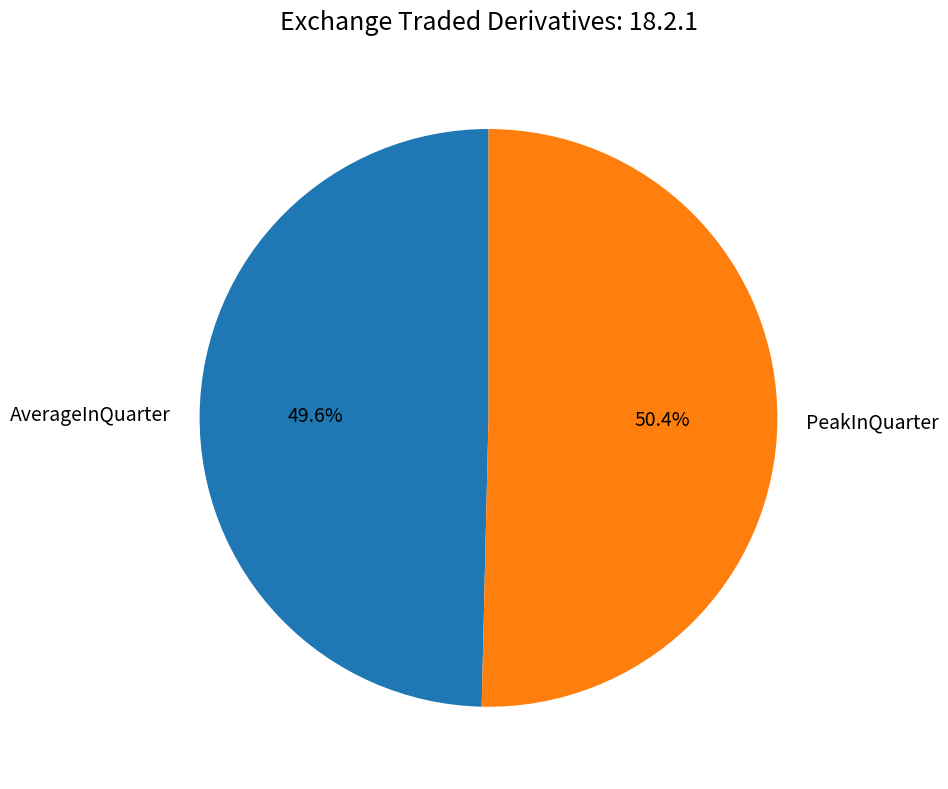

To the nearest percent, what is the difference between the AverageInQuarter and PeakInQuarter slice percentages?

1%